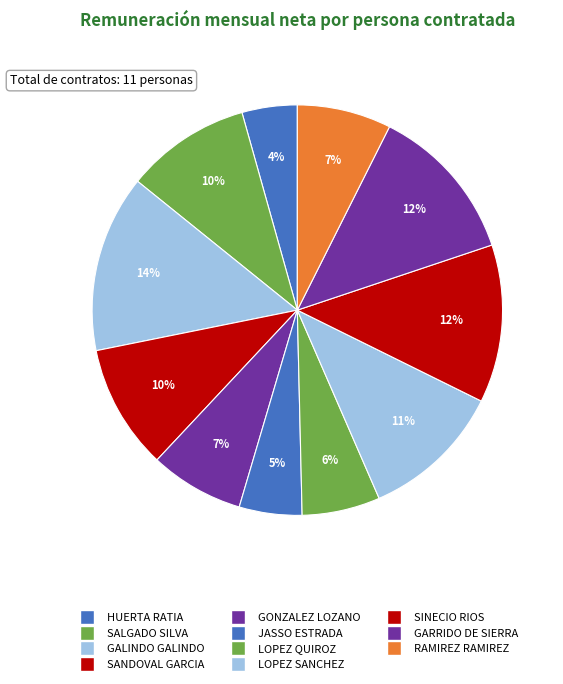

How many segments does this pie chart have?

11